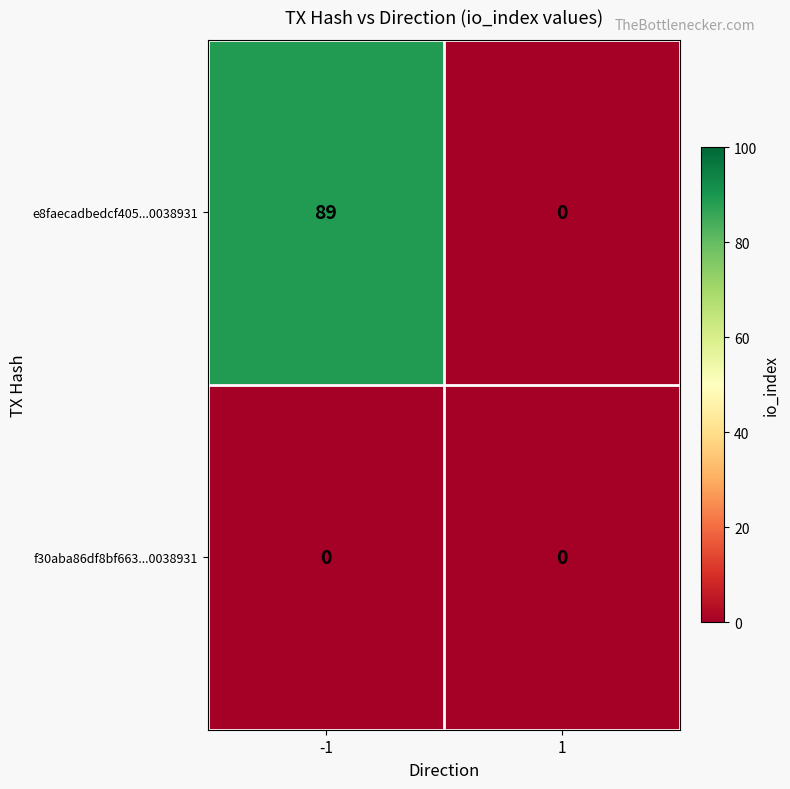

At how many categories does at least one series exceed 70?

1